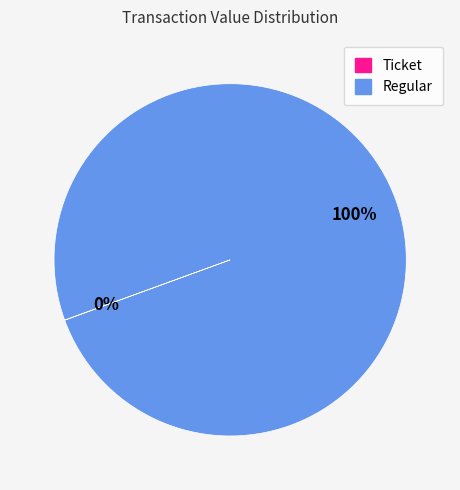

The Regular slice represents 100% of the pie. True or false?

True